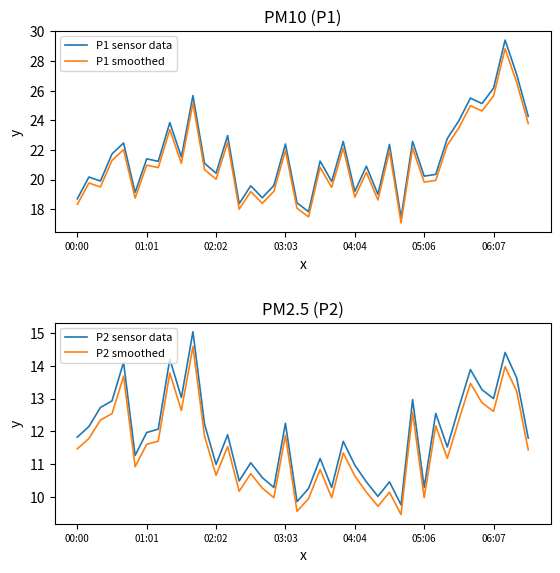

What is the difference between the highest and lowest values at 00:00?

7.2